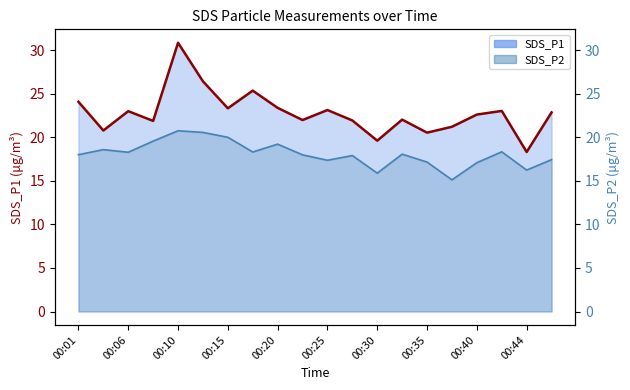

Does the chart display data point markers on the line(s)?

No